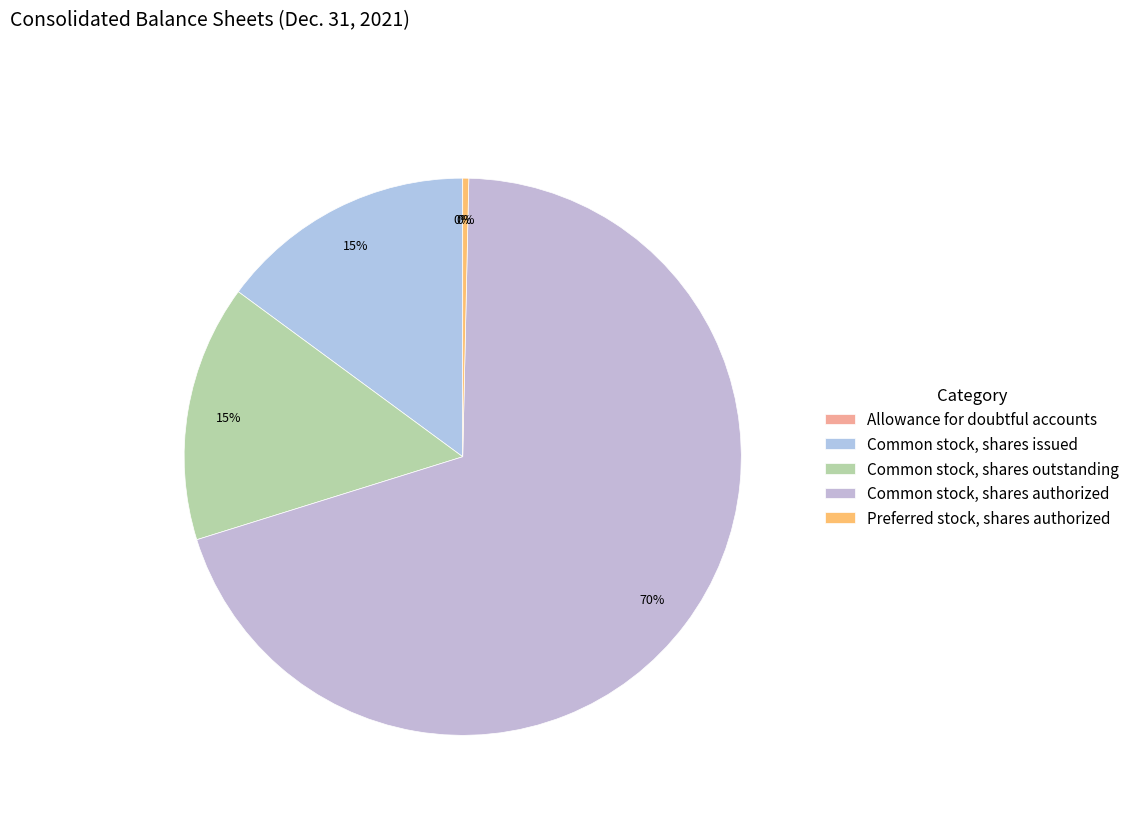

Which has a higher value, Common stock, shares outstanding or Common stock, shares authorized?

Common stock, shares authorized